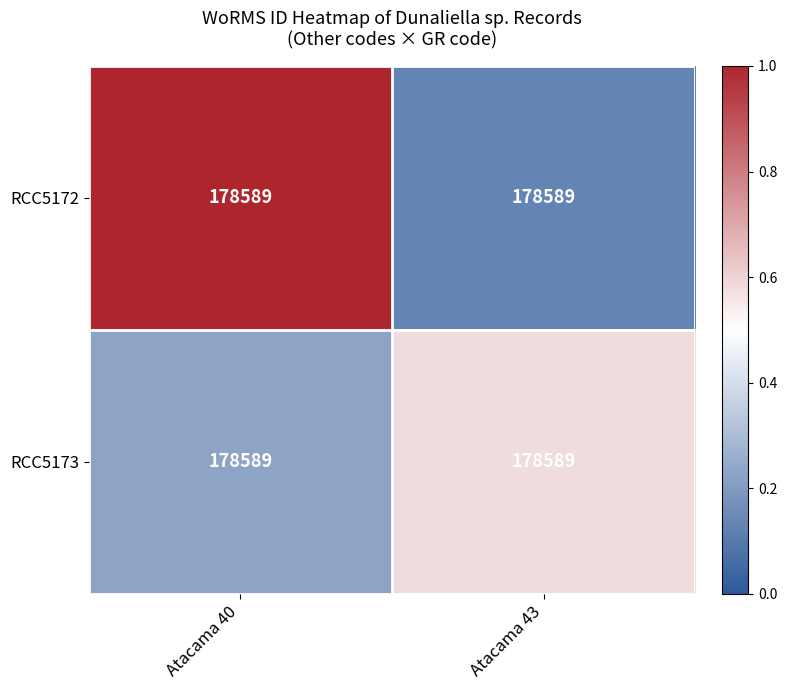

Where is RCC5172 nearest to the value 0?

Atacama 43